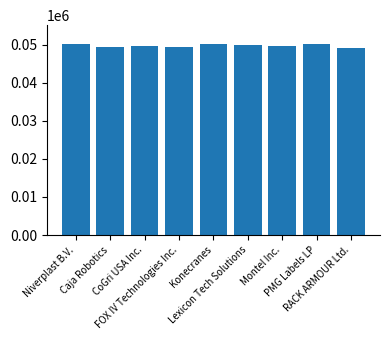

What is the value of the 3rd bar from the left?

49561